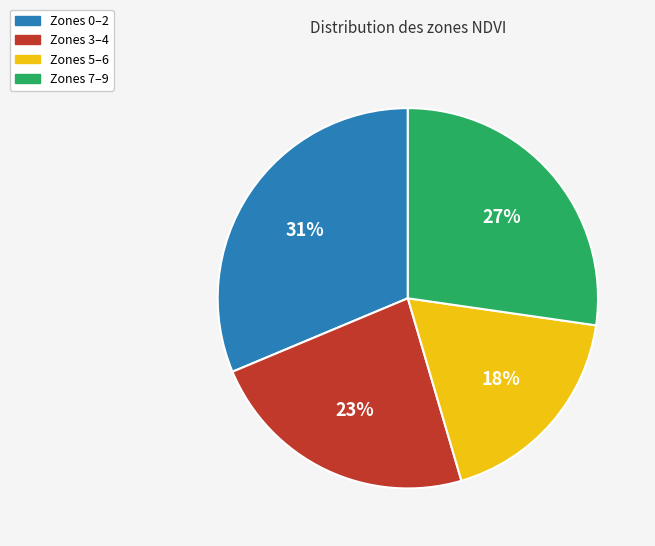

What is the ratio of the value at Zones 0–2 to the value at Zones 7–9?

1.1